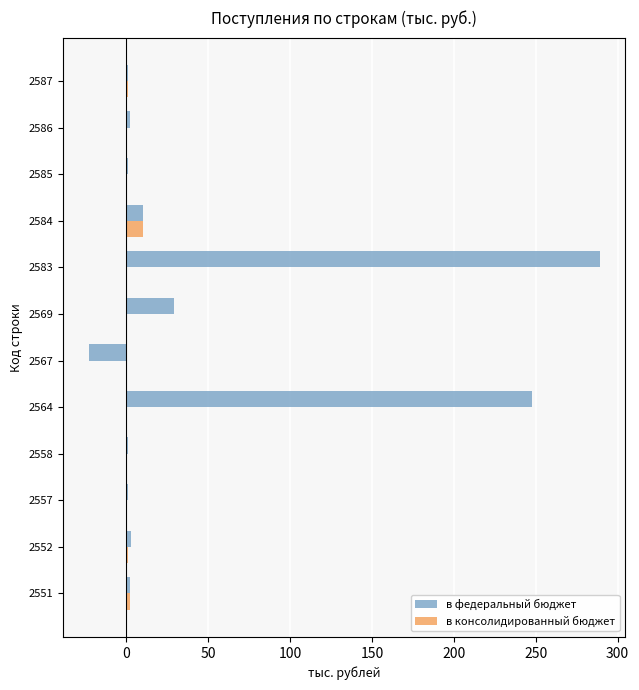

The в консолидированный бюджет series shows 0 at 2558. True or false?

True